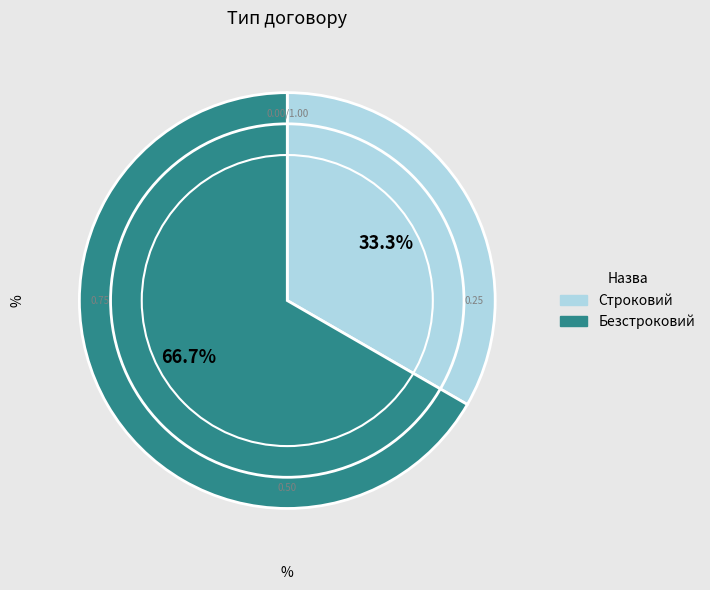

Approximately how many times larger is the value at Строковий compared to Безстроковий?

0.5